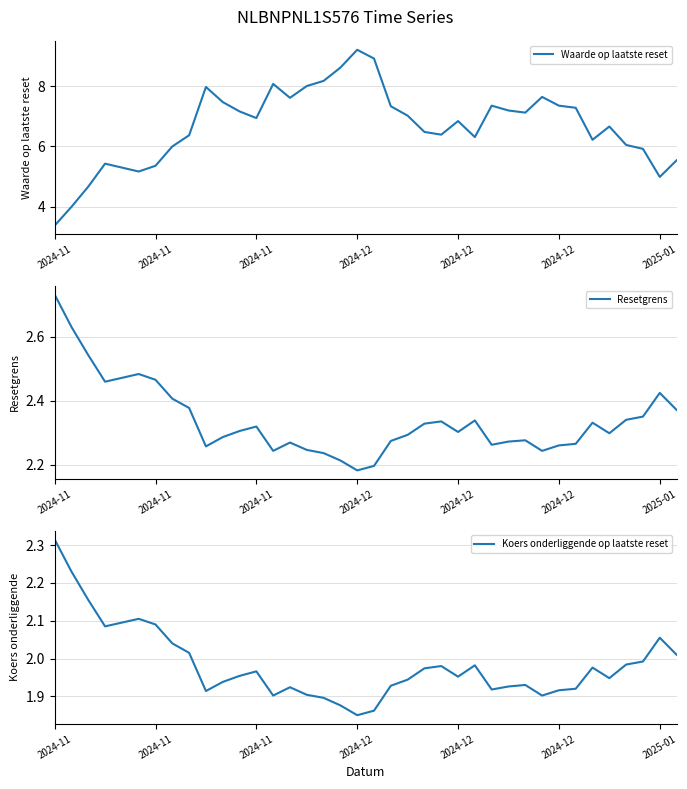

How many lines are shown in the chart?

3